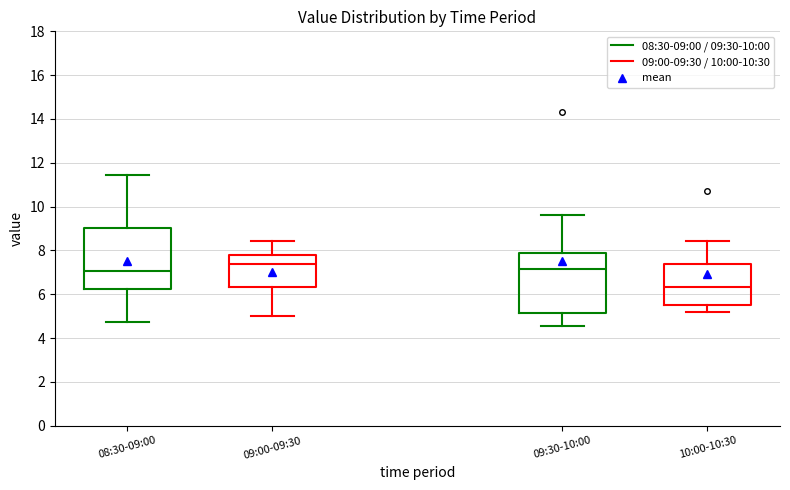

Reading left to right, read every box against the y-axis: the position of its median line, the range the box covers, and the ends of its whiskers. The values are not printed on the chart, so give them approximately, as read against the axis.

08:30-09:00: median 7.0, box 6.2 to 9.0, whiskers 4.8 to 11.4
09:00-09:30: median 7.4, box 6.4 to 7.8, whiskers 5.0 to 8.4
09:30-10:00: median 7.2, box 5.2 to 8.0, whiskers 4.6 to 9.6
10:00-10:30: median 6.4, box 5.6 to 7.4, whiskers 5.2 to 8.4